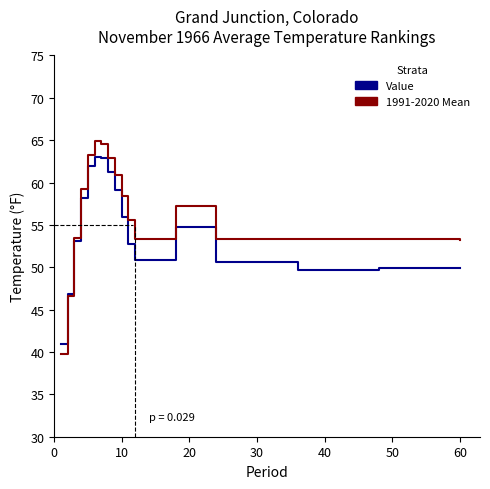

What is the sum of all 1991-2020 Mean values?

953.0